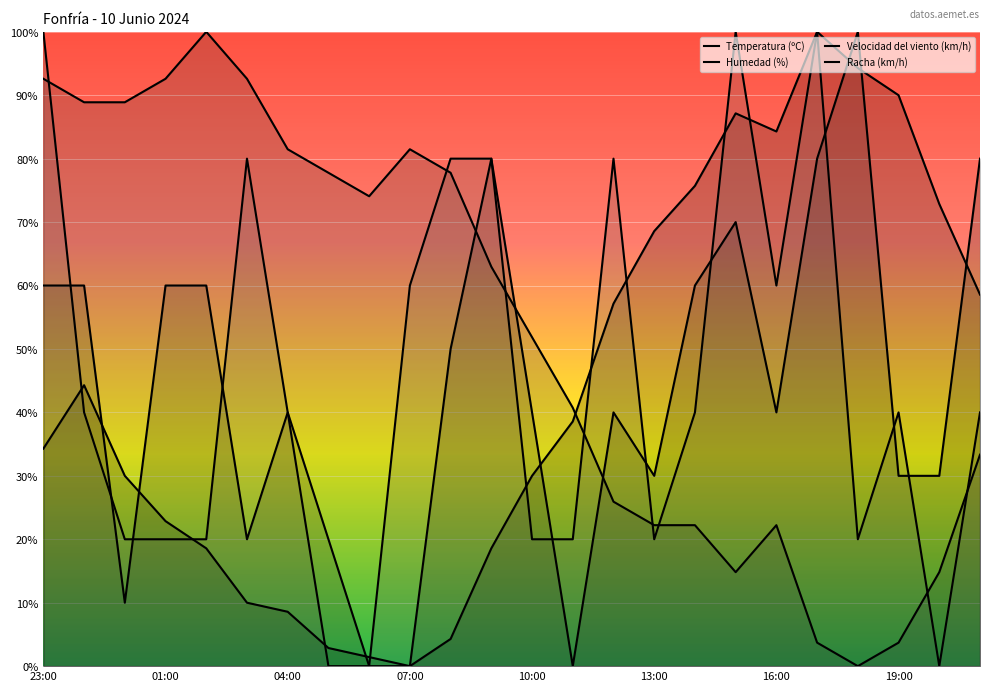

Reading left to right, what are all the values shown in this chart?

Temperatura (ºC): 23:00=34.3	22:00=44.3	00:00=30.0	01:00=22.9	02:00=18.6	03:00=10.0	04:00=8.6	05:00=2.9	06:00=1.4	07:00=0.0	08:00=4.3	09:00=18.6	10:00=30.0	11:00=38.6	12:00=57.1	13:00=68.6	14:00=75.7	15:00=87.1	16:00=84.3	17:00=100.0	18:00=94.3	19:00=90.0	20:00=72.9	21:00=58.6
Humedad (%): 23:00=92.6	22:00=88.9	00:00=88.9	01:00=92.6	02:00=100.0	03:00=92.6	04:00=81.5	05:00=77.8	06:00=74.1	07:00=81.5	08:00=77.8	09:00=63.0	10:00=51.9	11:00=40.7	12:00=25.9	13:00=22.2	14:00=22.2	15:00=14.8	16:00=22.2	17:00=3.7	18:00=0.0	19:00=3.7	20:00=14.8	21:00=33.3
Velocidad del viento (km/h): 23:00=100.0	22:00=40.0	00:00=20.0	01:00=20.0	02:00=20.0	03:00=80.0	04:00=40.0	05:00=0.0	06:00=0.0	07:00=60.0	08:00=80.0	09:00=80.0	10:00=20.0	11:00=20.0	12:00=80.0	13:00=20.0	14:00=40.0	15:00=100.0	16:00=60.0	17:00=100.0	18:00=20.0	19:00=40.0	20:00=0.0	21:00=40.0
Racha (km/h): 23:00=60.0	22:00=60.0	00:00=10.0	01:00=60.0	02:00=60.0	03:00=20.0	04:00=40.0	05:00=20.0	06:00=0.0	07:00=0.0	08:00=50.0	09:00=80.0	10:00=40.0	11:00=0.0	12:00=40.0	13:00=30.0	14:00=60.0	15:00=70.0	16:00=40.0	17:00=80.0	18:00=100.0	19:00=30.0	20:00=30.0	21:00=80.0